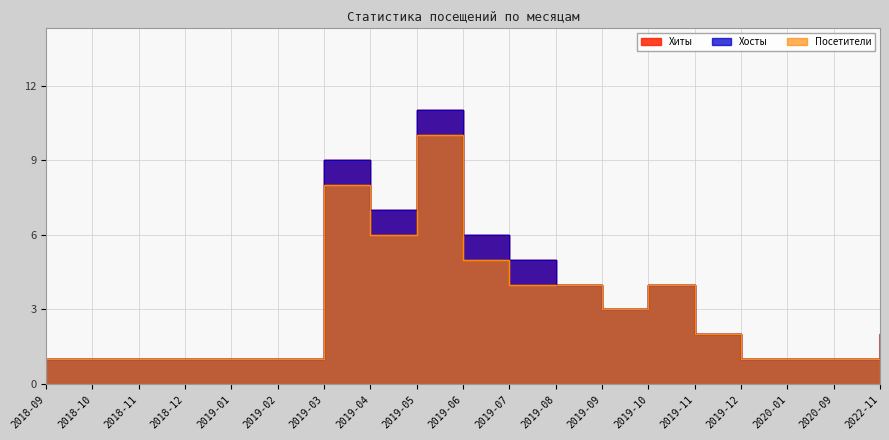

How many interior local peaks does the Хиты series have?

3